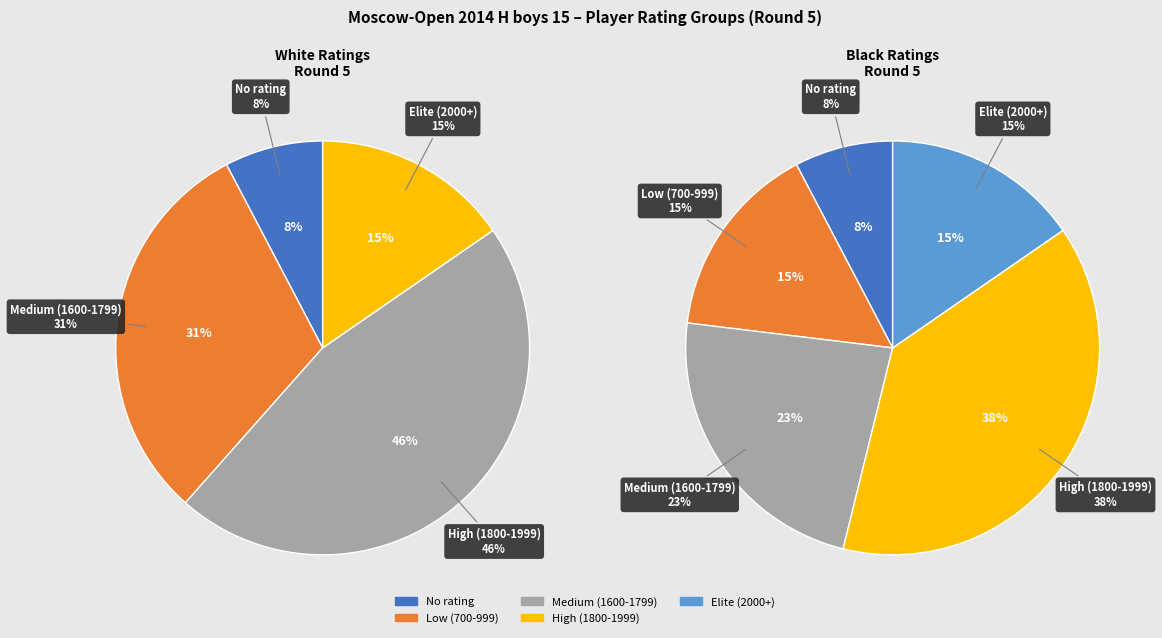

Does 1707 account for over 50% of the chart?

No